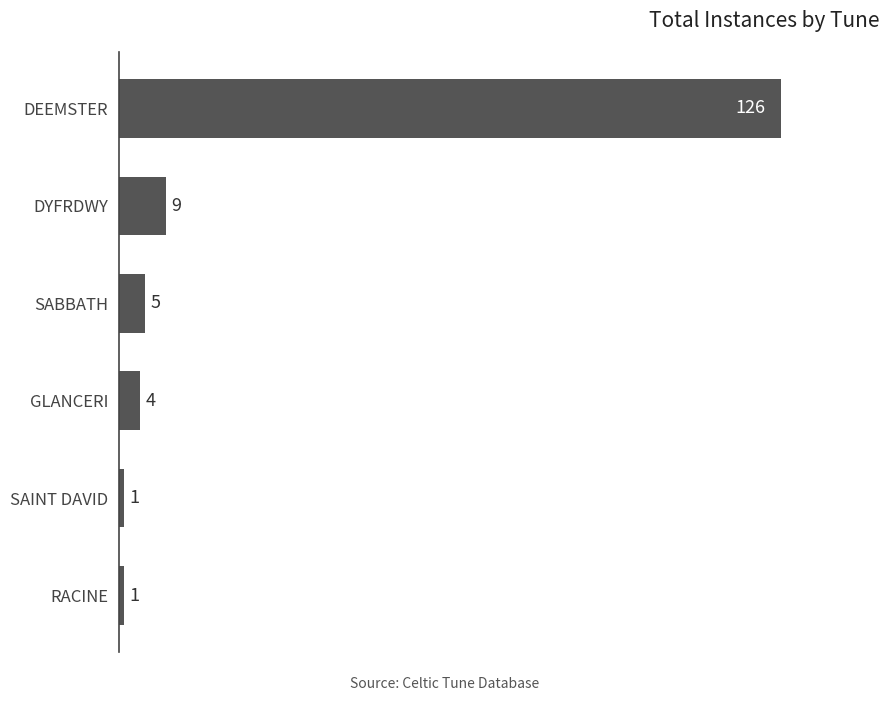

How many distinct data groups are displayed?

1